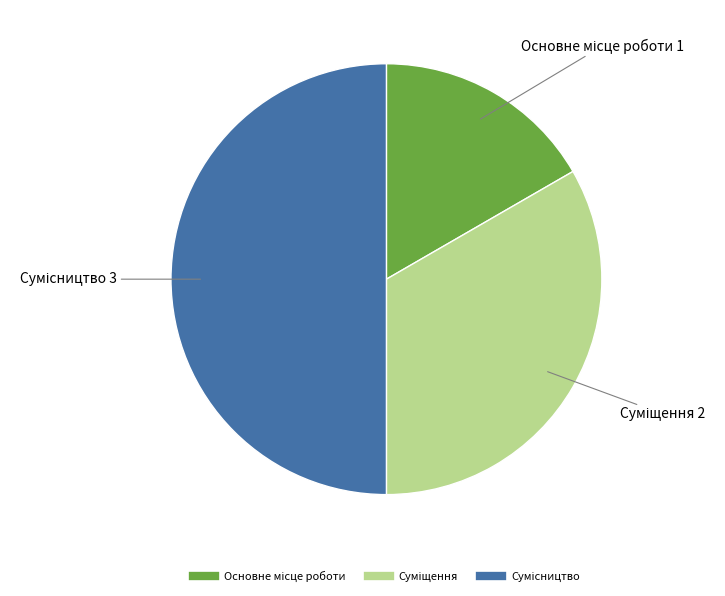

Which category has the smallest portion of the pie?

Основне місце роботи